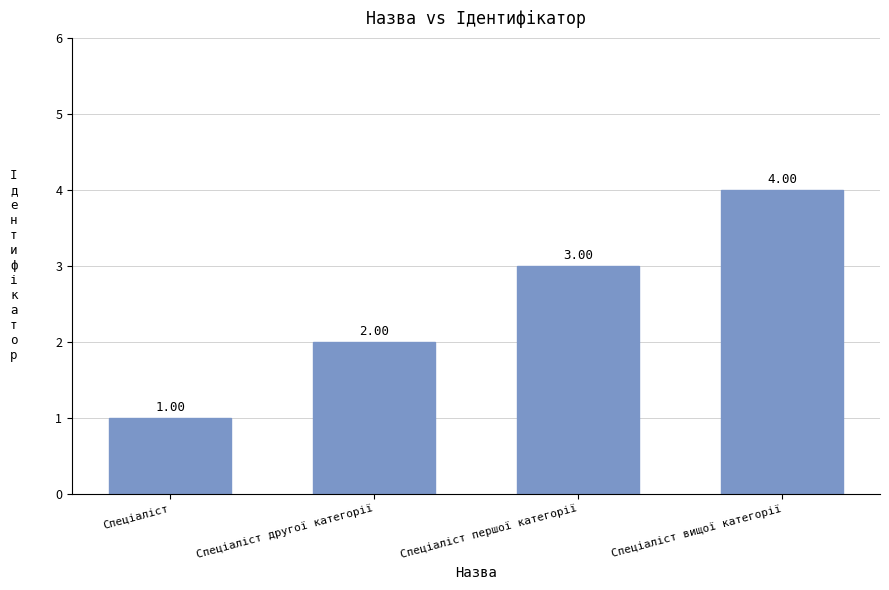

Between Спеціаліст вищої категорії and Спеціаліст першої категорії, which is larger?

Спеціаліст вищої категорії